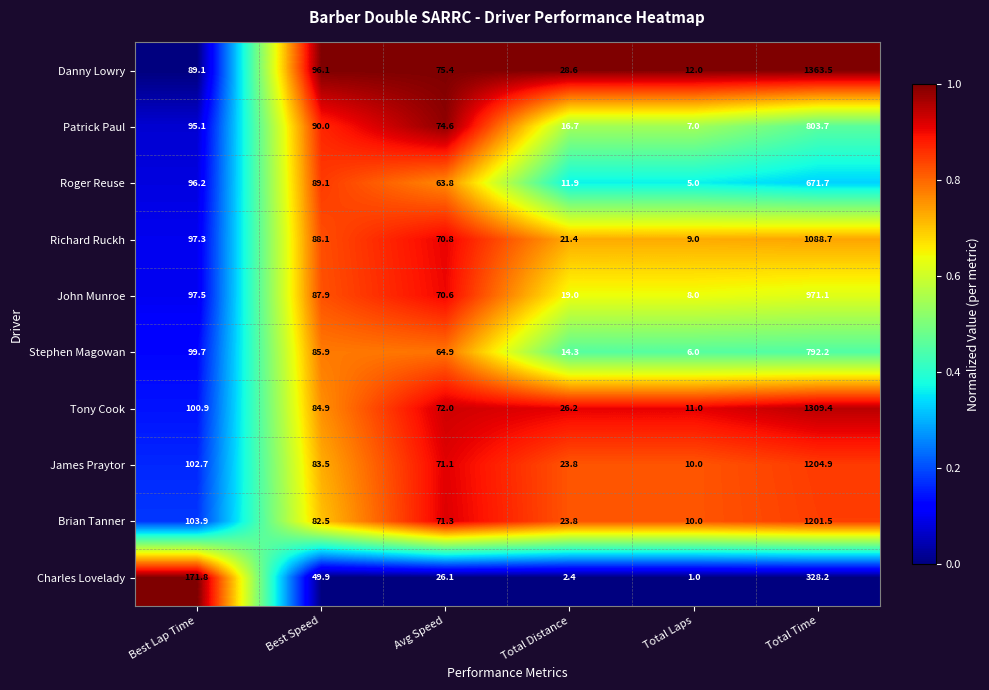

How many series are shown in this chart?

10